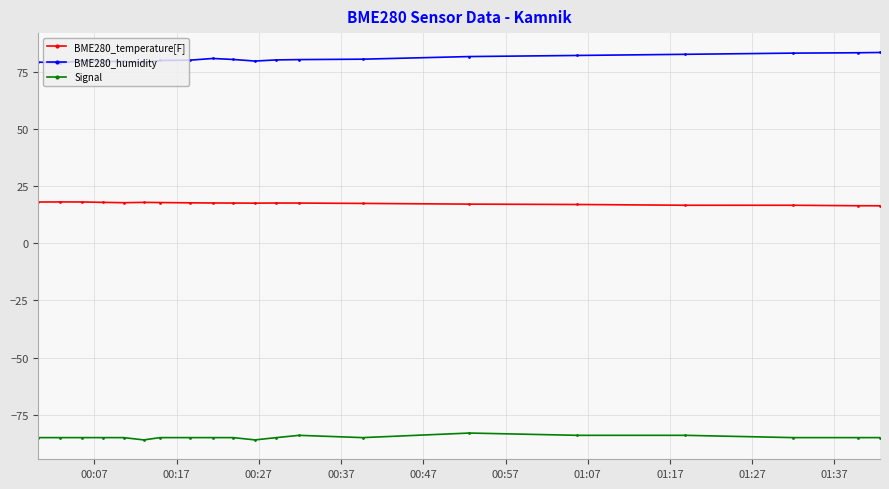

What is the lowest value of the Signal series?

-86.0